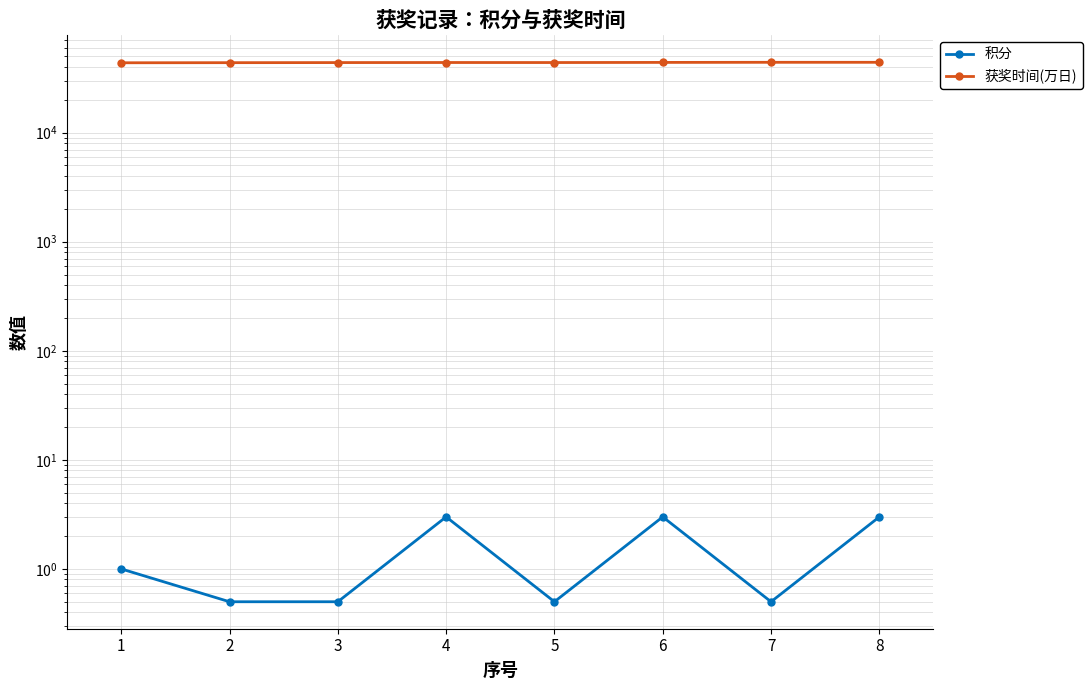

True or false: 积分 and 获奖时间(万日) cross at least once.

False